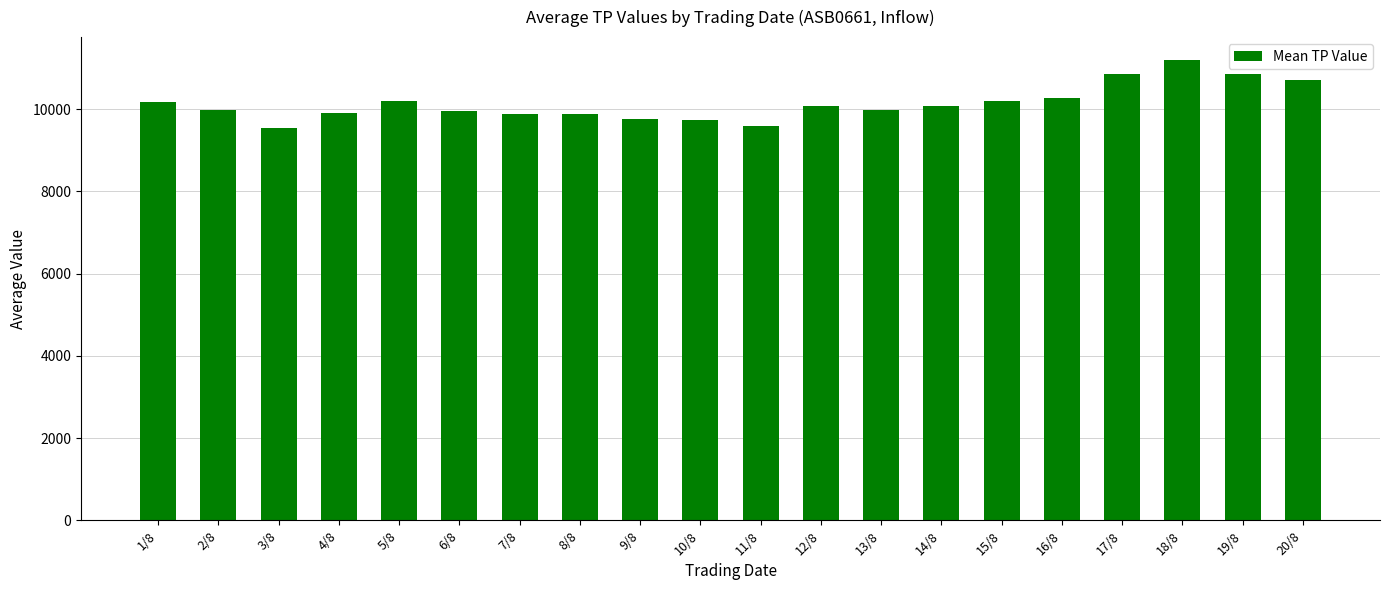

What is the label of the 8th bar from the right?

13/8